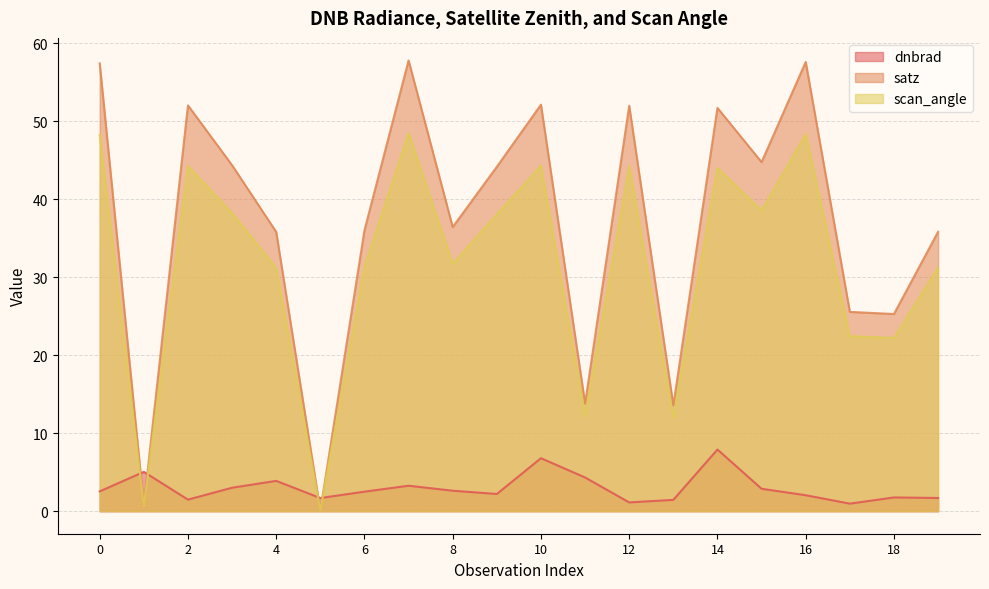

List the series in order of their overall mean, lowest first.

dnbrad, scan_angle, satz